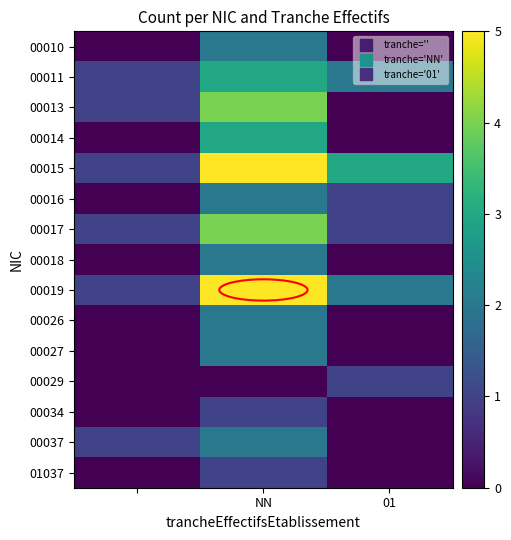

How many data points does each series have?

3